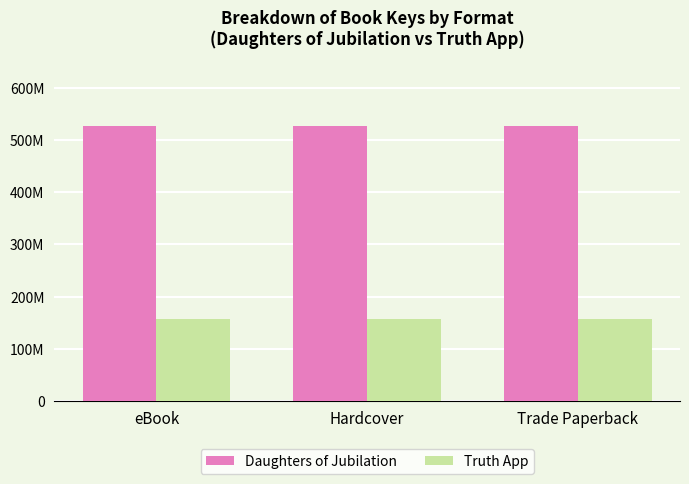

Which has a higher value, eBook or Trade Paperback?

eBook